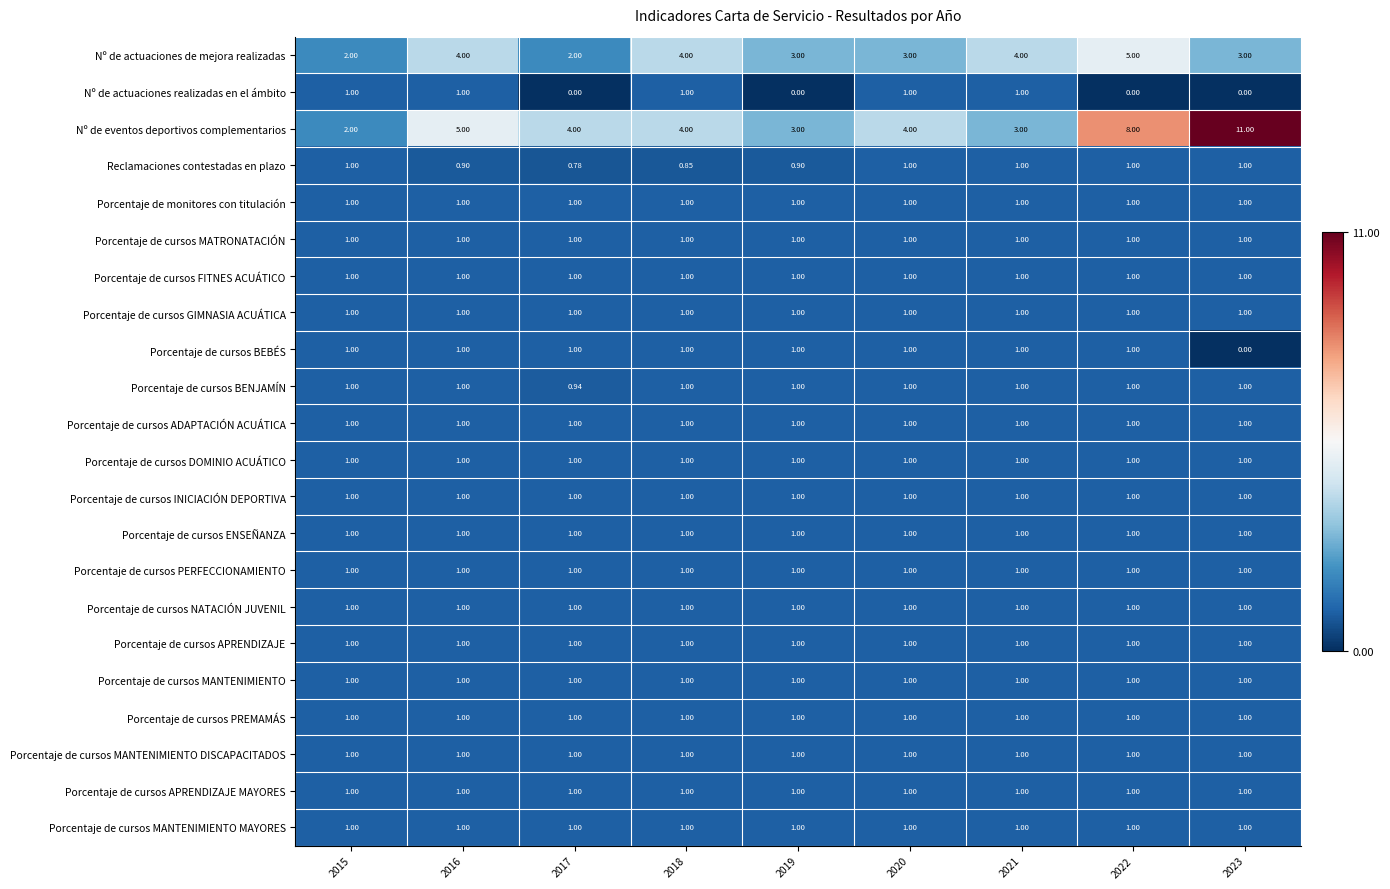

At how many categories does at least one series exceed 1?

9